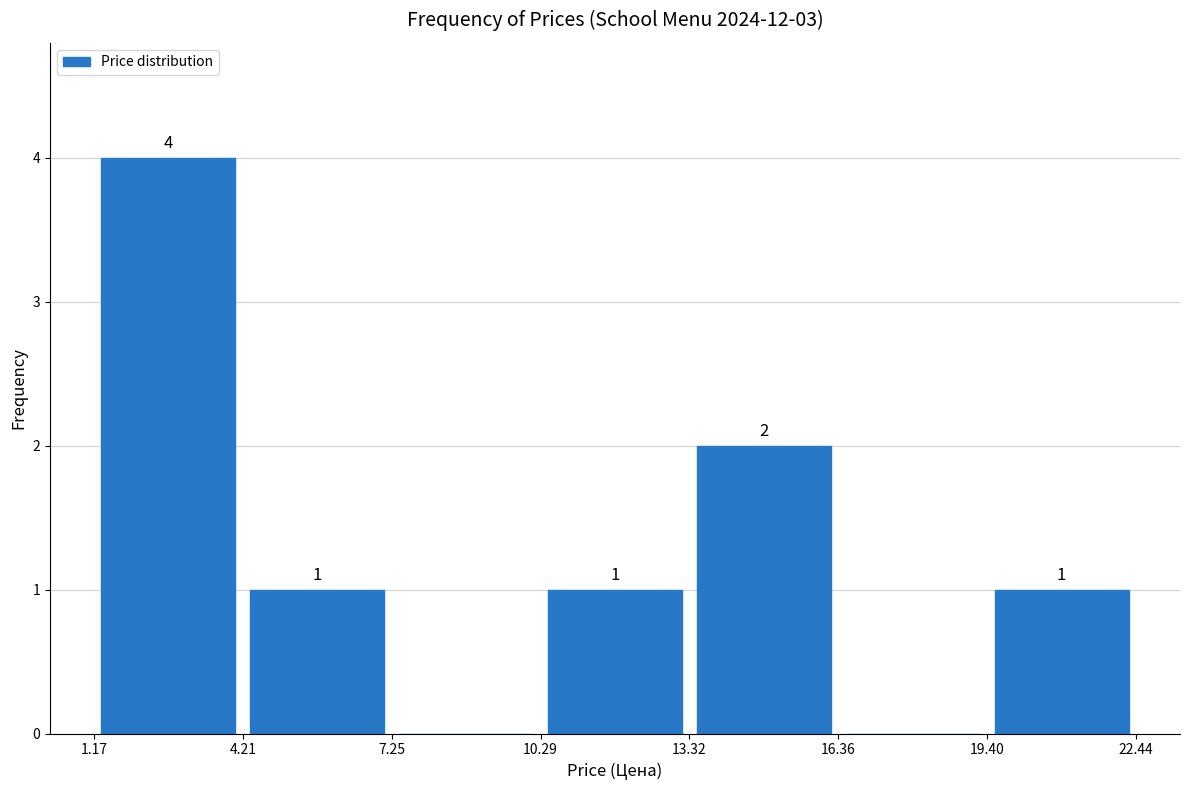

Over which range of the x-axis is the bar tallest?

1.17 to 4.21